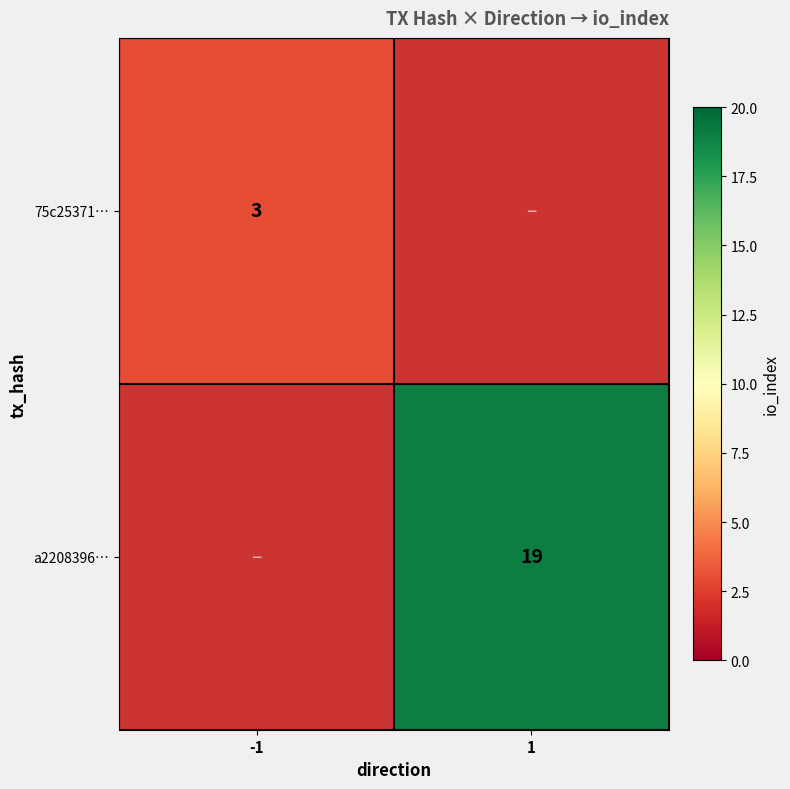

How many categories are shown in the chart?

2